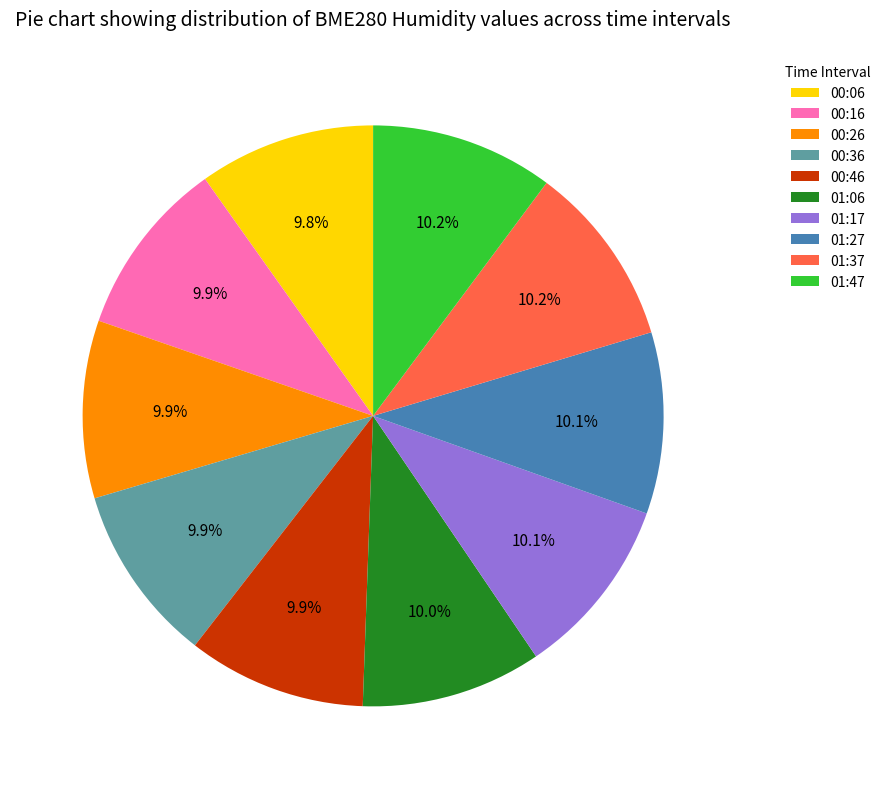

Approximately how many times larger is the value at 01:37 compared to 01:27?

1.0